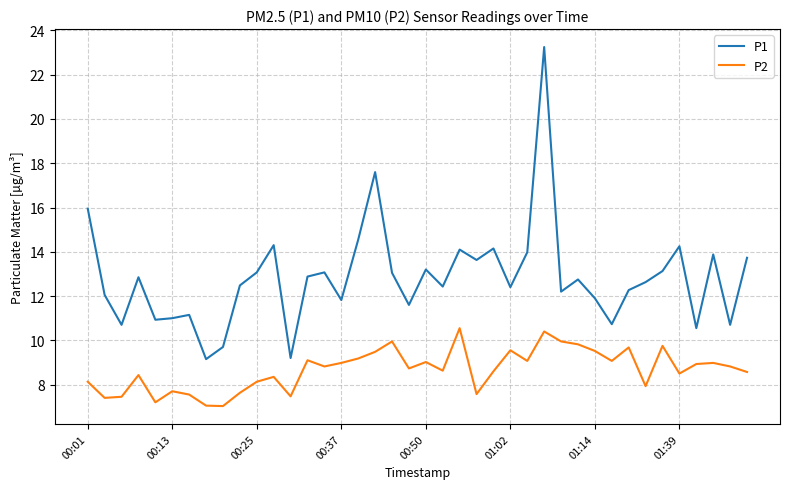

True or false: P2 and P1 intersect in this chart.

False